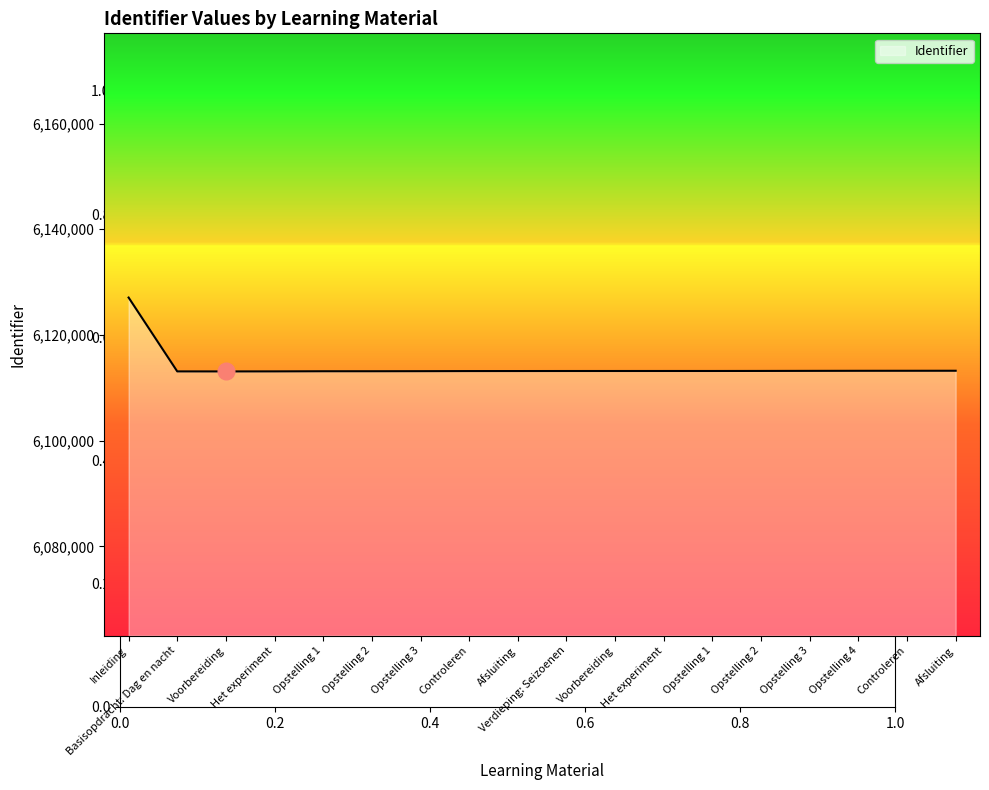

What is the label of the 17th point from the right?

Basisopdracht: Dag en nacht